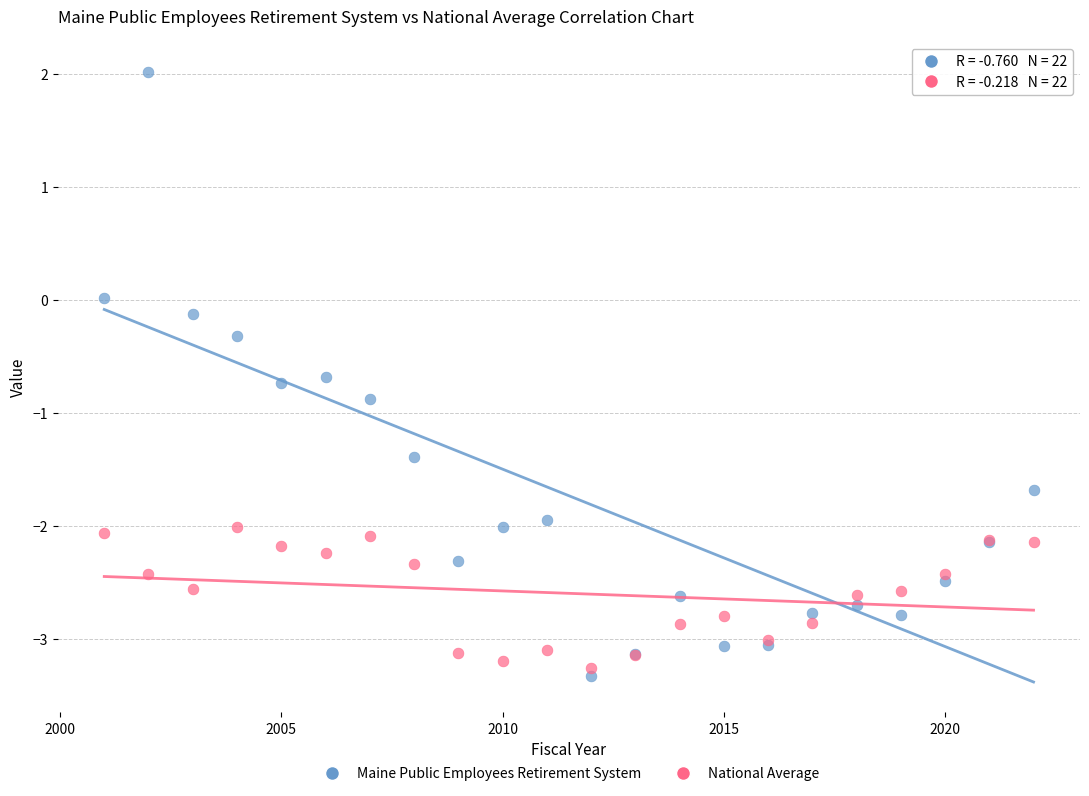

Which series contains the highest Y value?

Maine Public Employees Retirement System